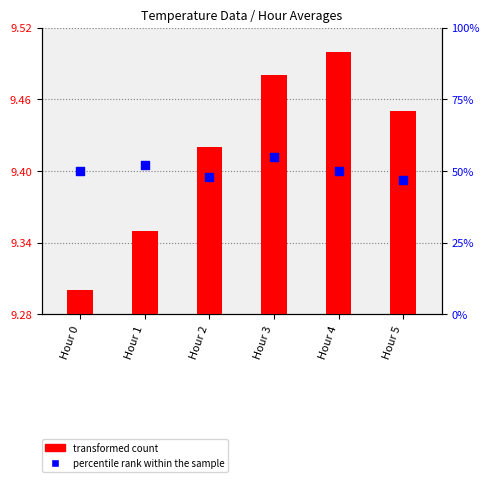

At which category is the sum across all series the highest?

Hour 3